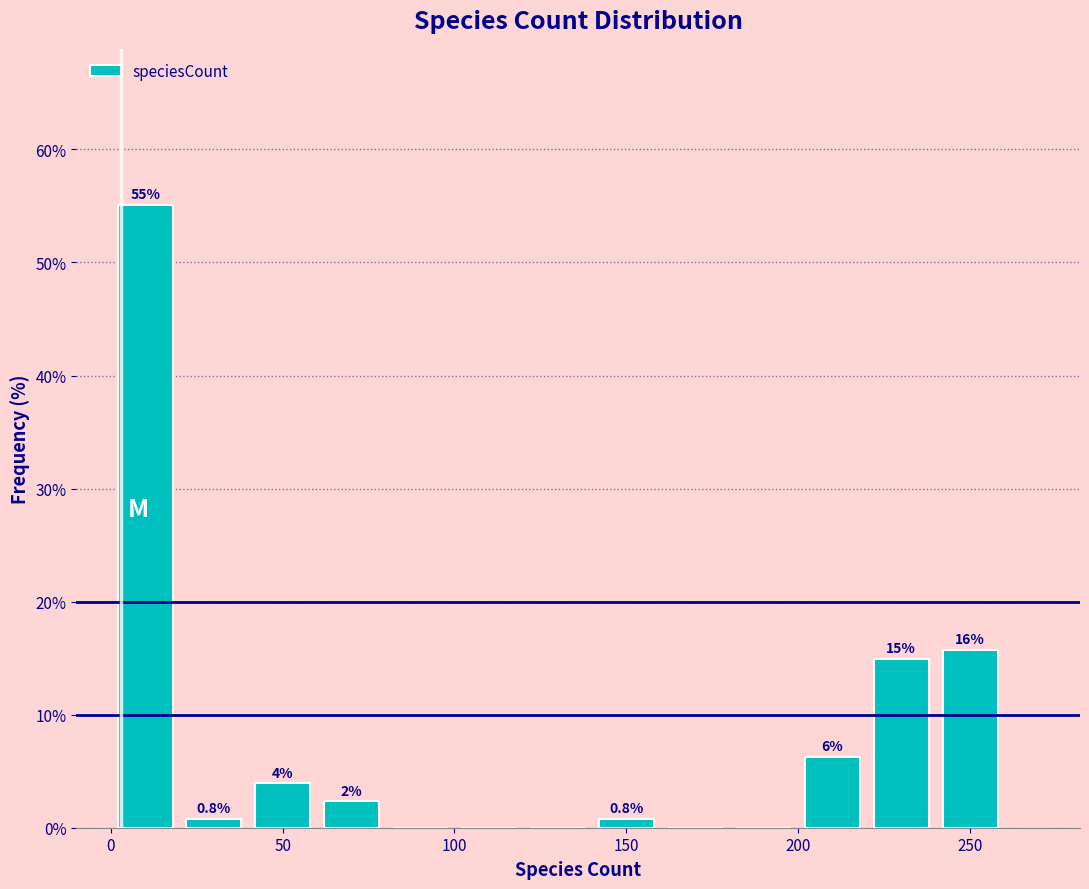

Which range on the x-axis has the tallest bar?

0 to 20